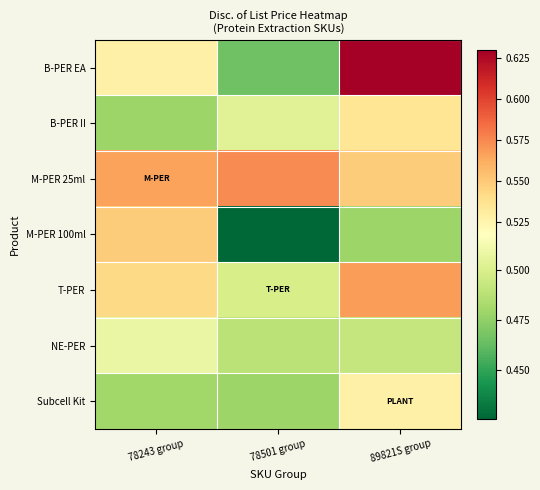

Which series has the widest spread of values?

B-PER EA